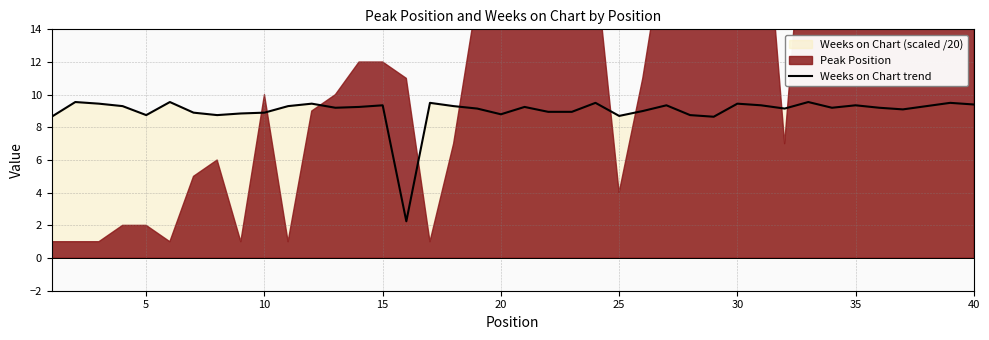

How many lines are shown in the chart?

1